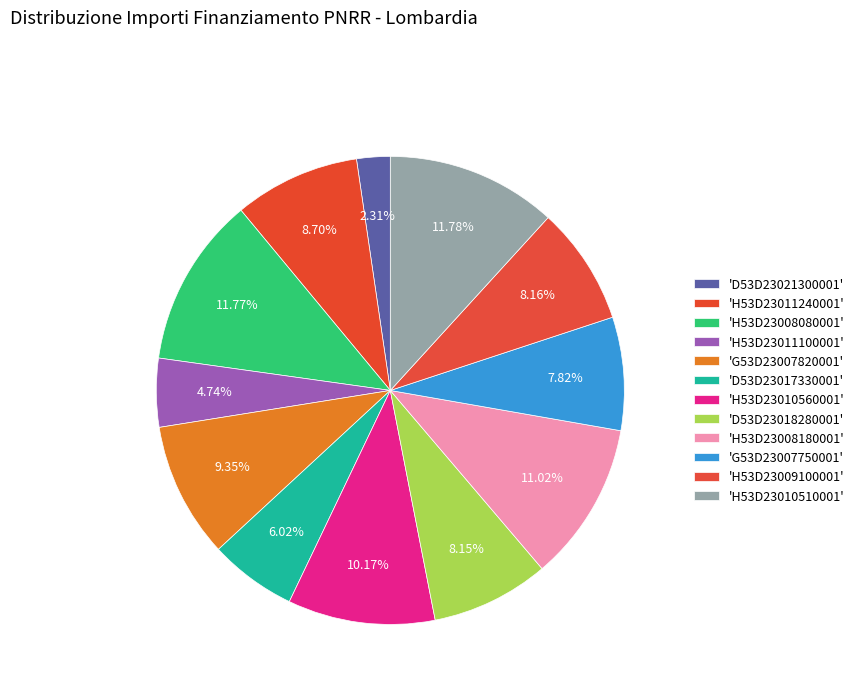

How many segments does this pie chart have?

12